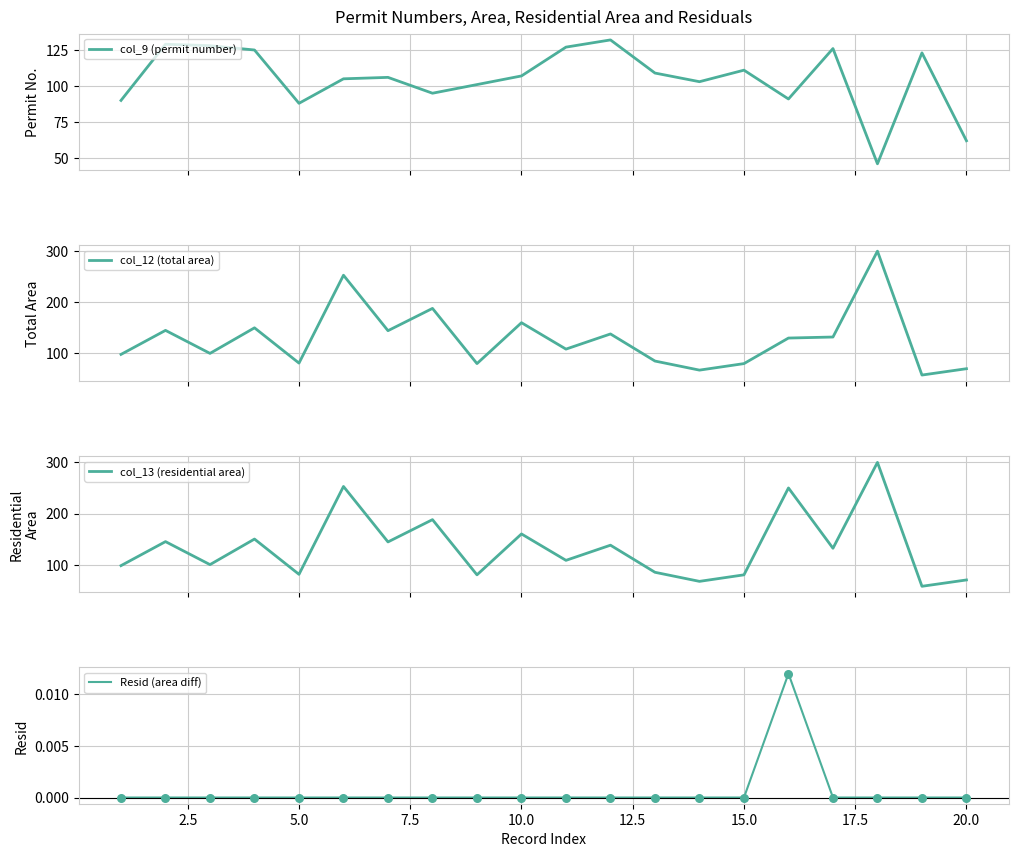

What is the maximum value for col_9 (permit number)?

132